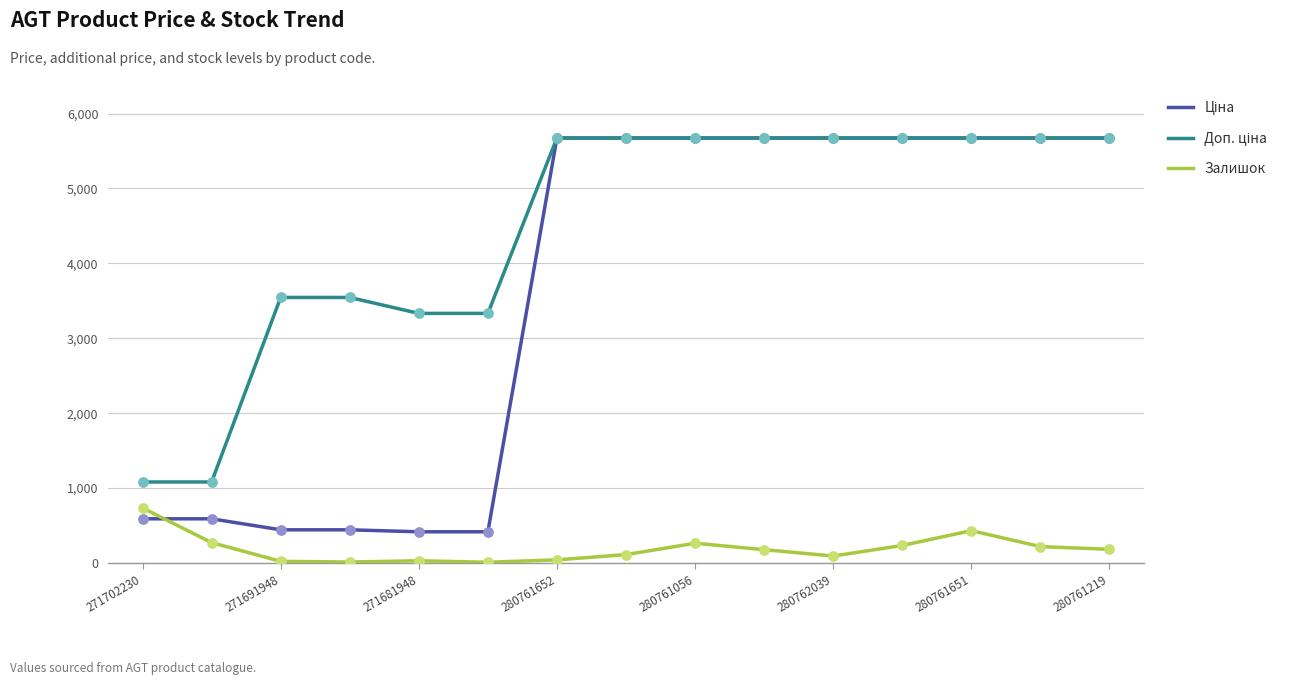

What is the highest value of the Залишок series?

735.0